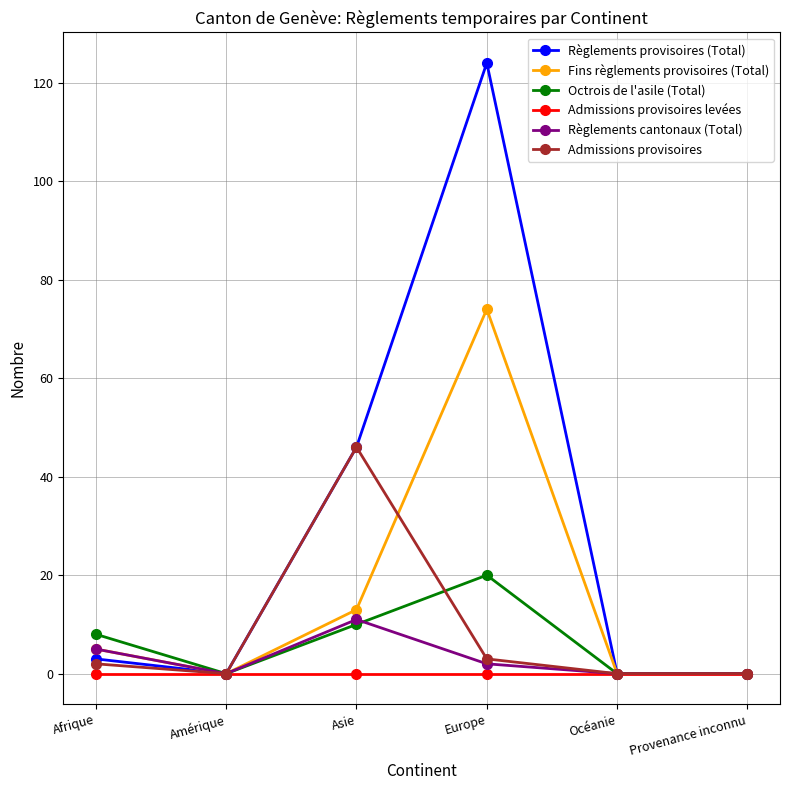

Count the number of categories in the chart.

6